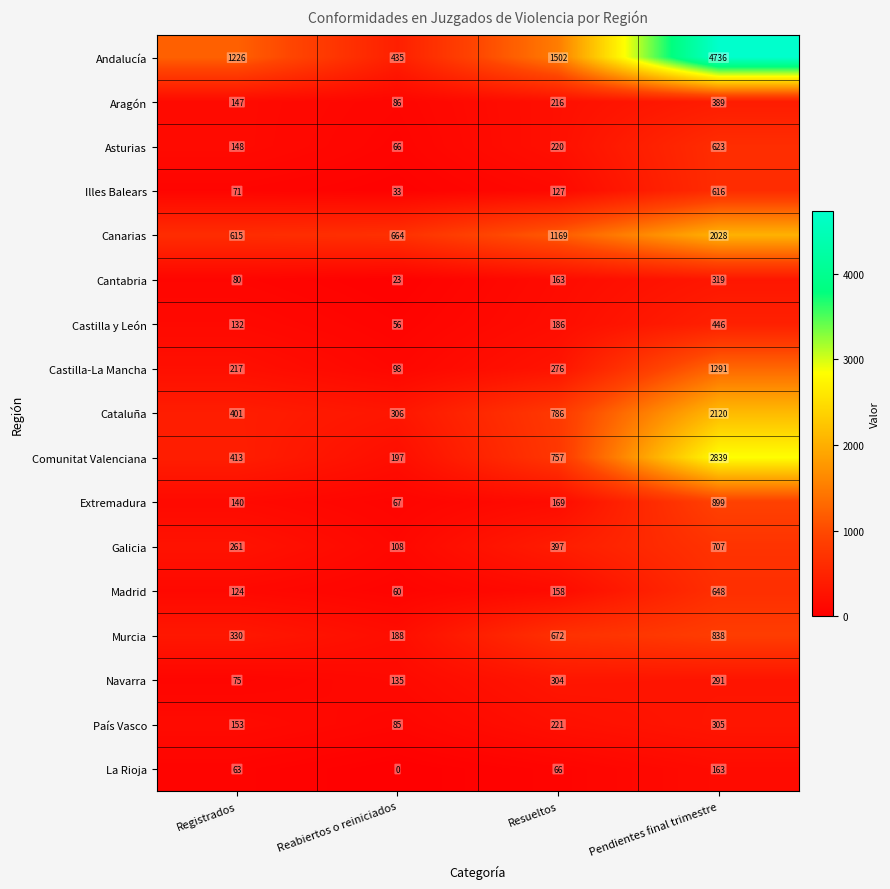

Is it true that Extremadura equals 169 at Resueltos?

True